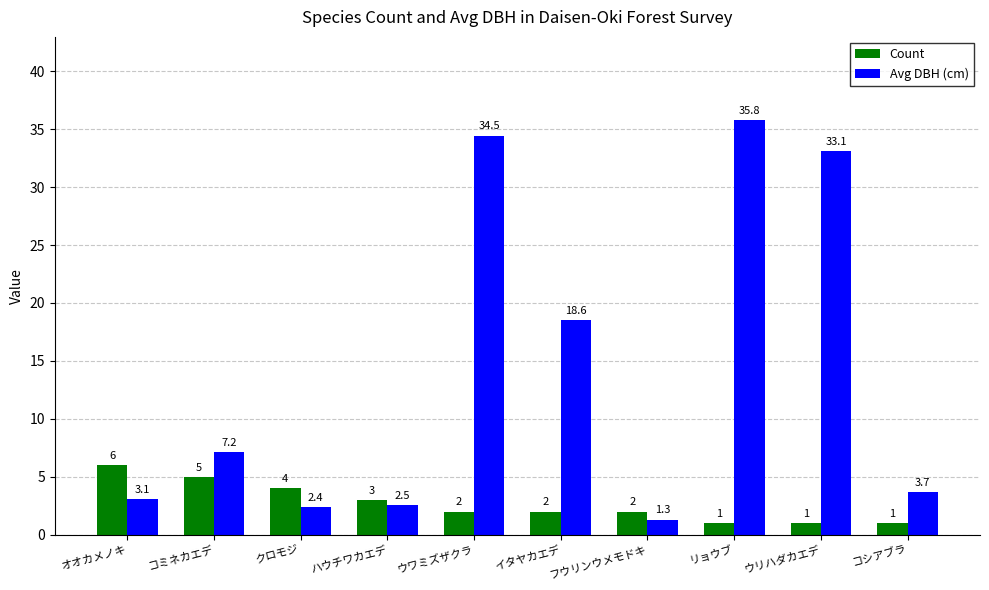

How many Count values are between 1 and 4?

8